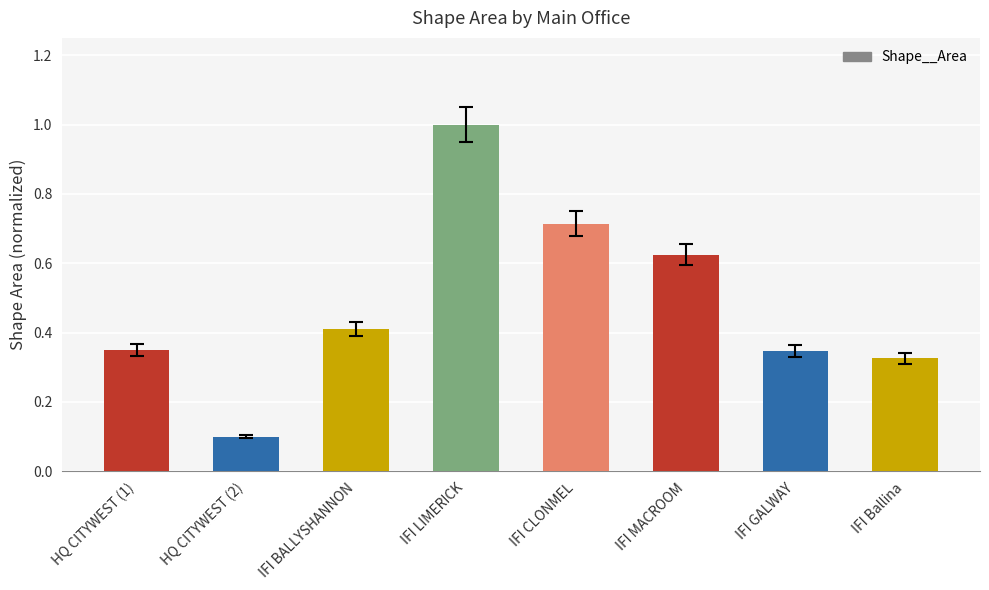

The chart shows a value of 0.5 at HQ CITYWEST (1). True or false?

False